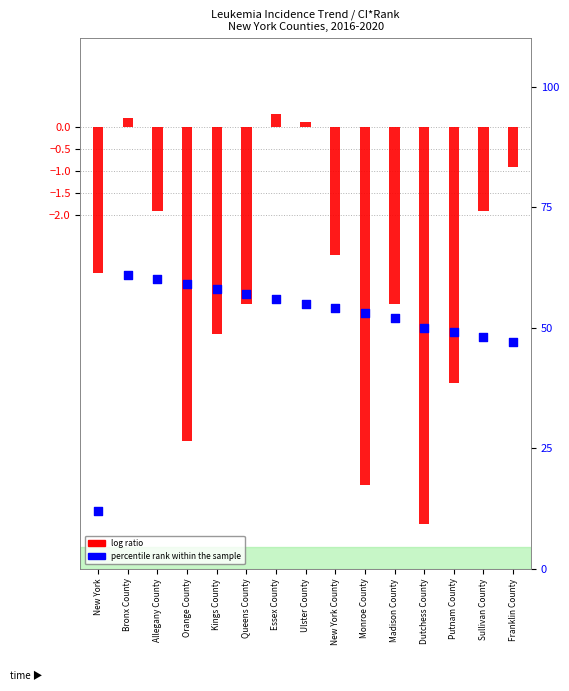

What is the ratio of the value at Bronx County to the value at Allegany County?

1.0